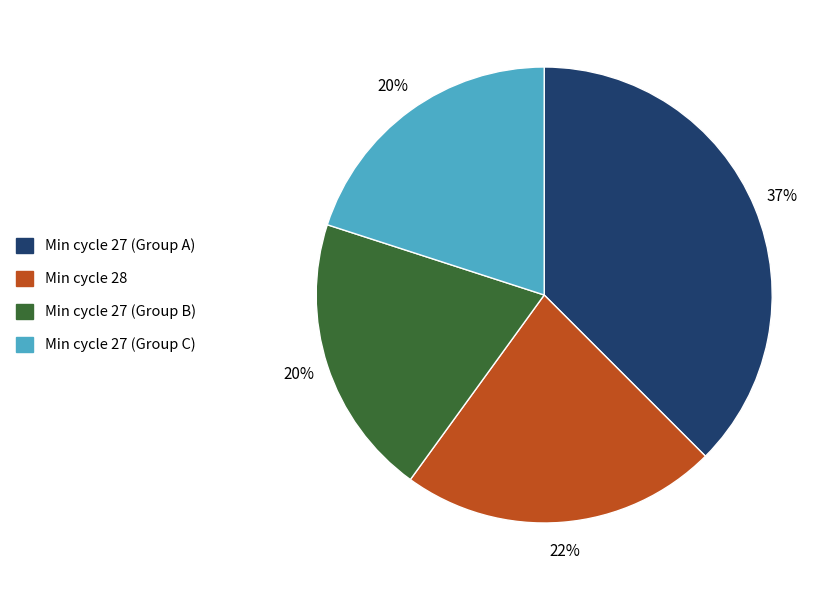

Is the sum of Min cycle 27 (Group C) and Min cycle 28 greater than half?

No